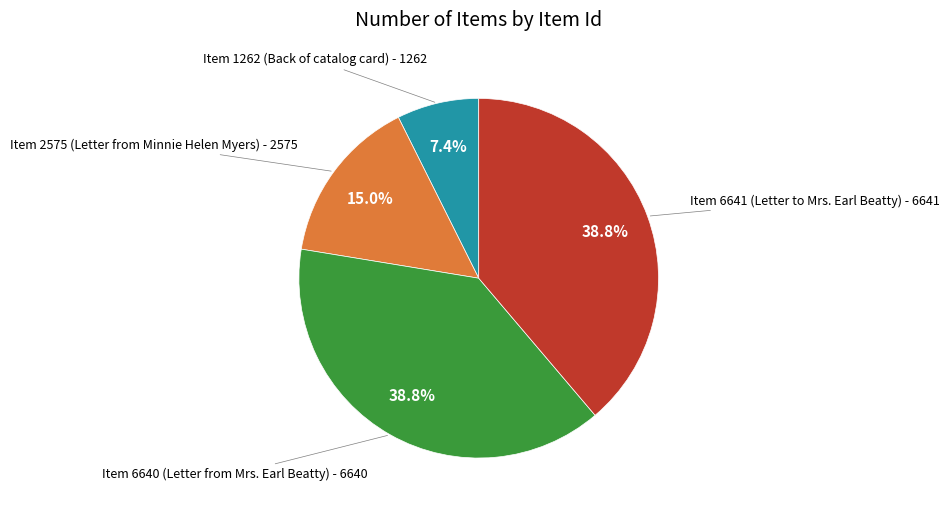

To the nearest percent, what is the combined percentage of Item 1262 (Back of catalog card) and Item 2575 (Letter from Minnie Helen Myers)?

22%